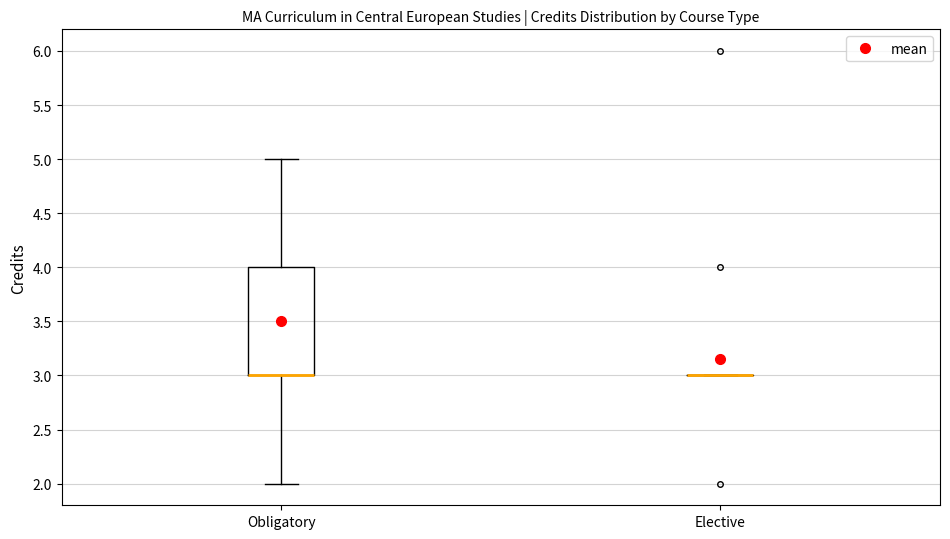

Reading left to right, transcribe this box plot: for each box, give where its median line is, the range the box spans, and where its two whiskers end, as read against the y-axis. The values are not printed on the chart, so give them approximately, as read against the axis.

Obligatory: median 3 (drawn on the box's lower edge), box 3 to 4, whiskers 2 to 5
Elective: box collapsed to a line at 3, whiskers 3 to 3